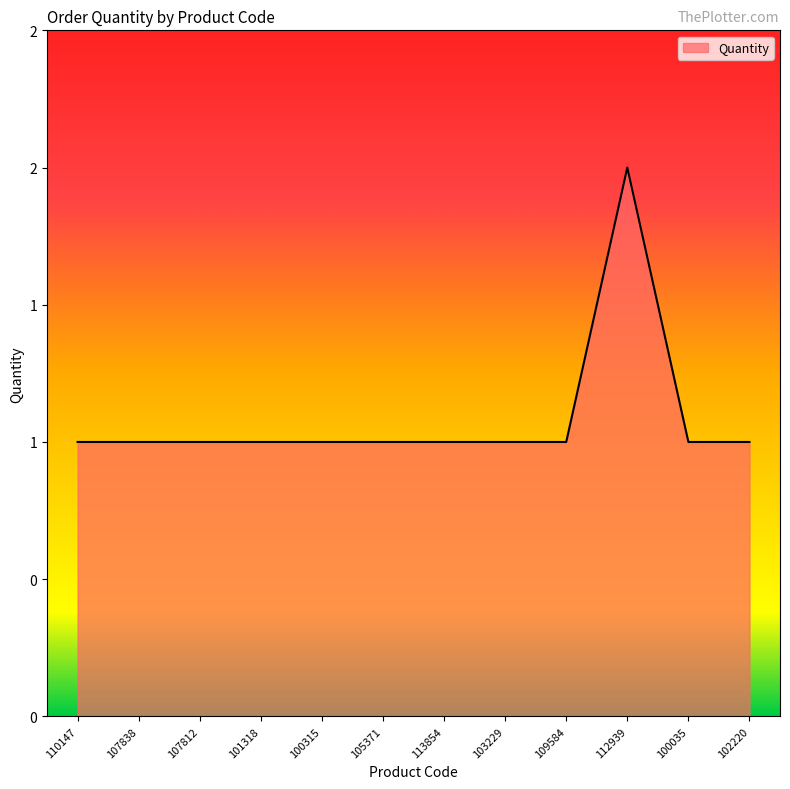

How many interior local peaks (higher than both neighbors) does the data have?

1